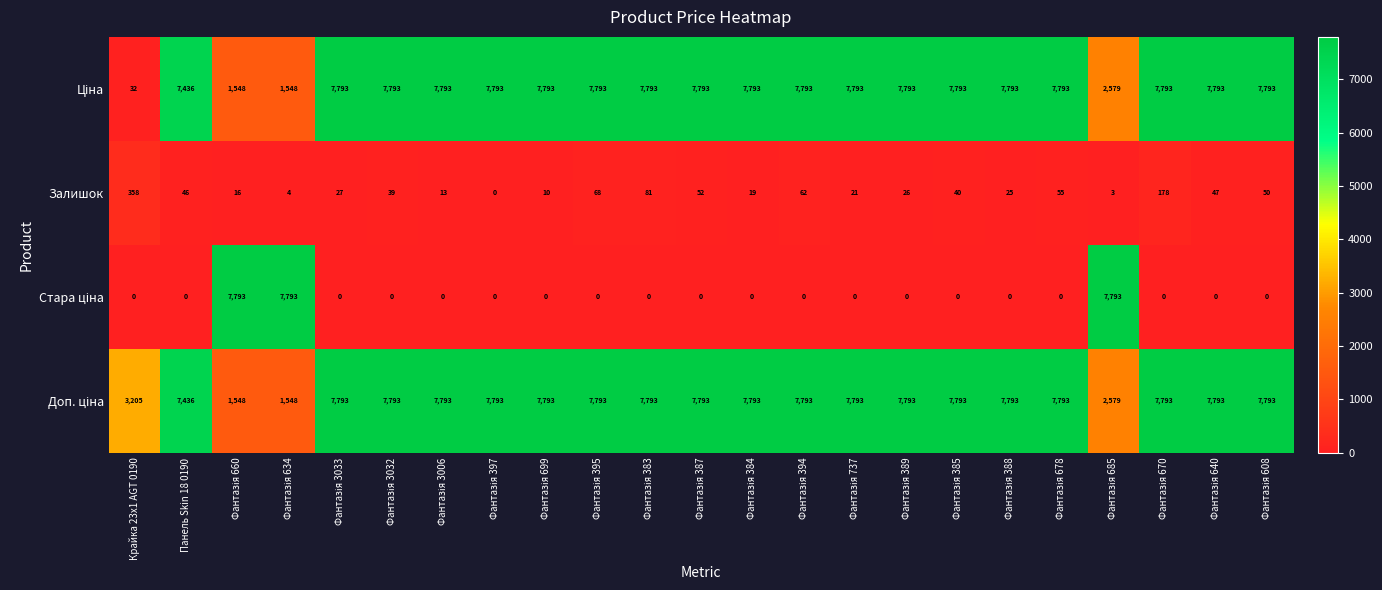

The Залишок series shows 90 at Крайка 23x1 AGT 0190. True or false?

False